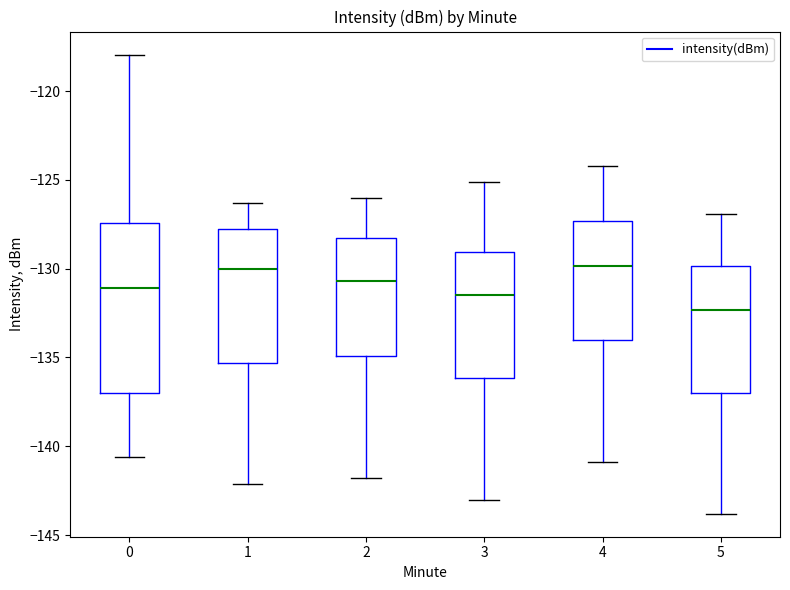

Which box's median line is the lowest?

5